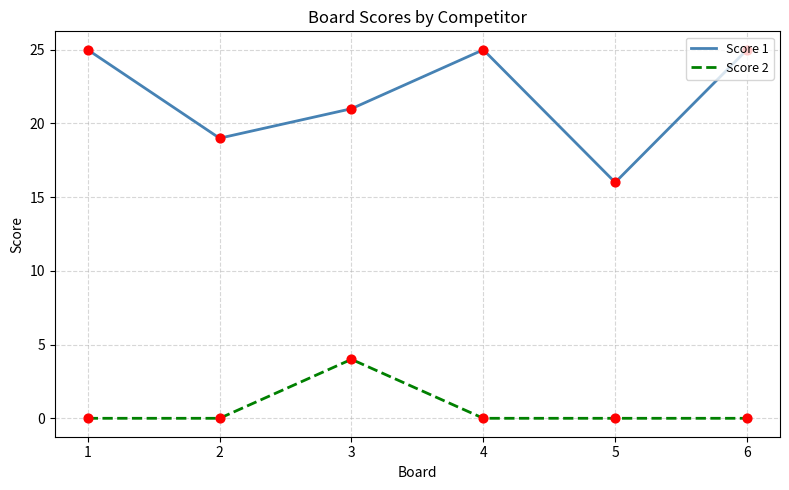

Is the value of Score 1 at 2 greater than the value of Score 2 at 3?

Yes